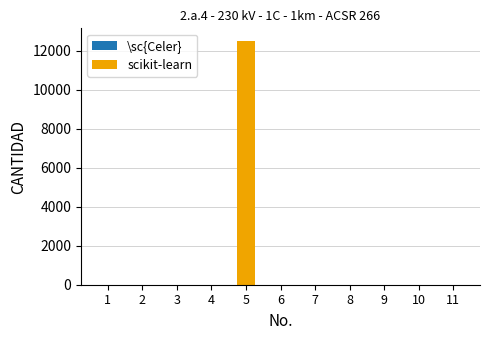

What is the sum of all \sc{Celer} values?

11.9